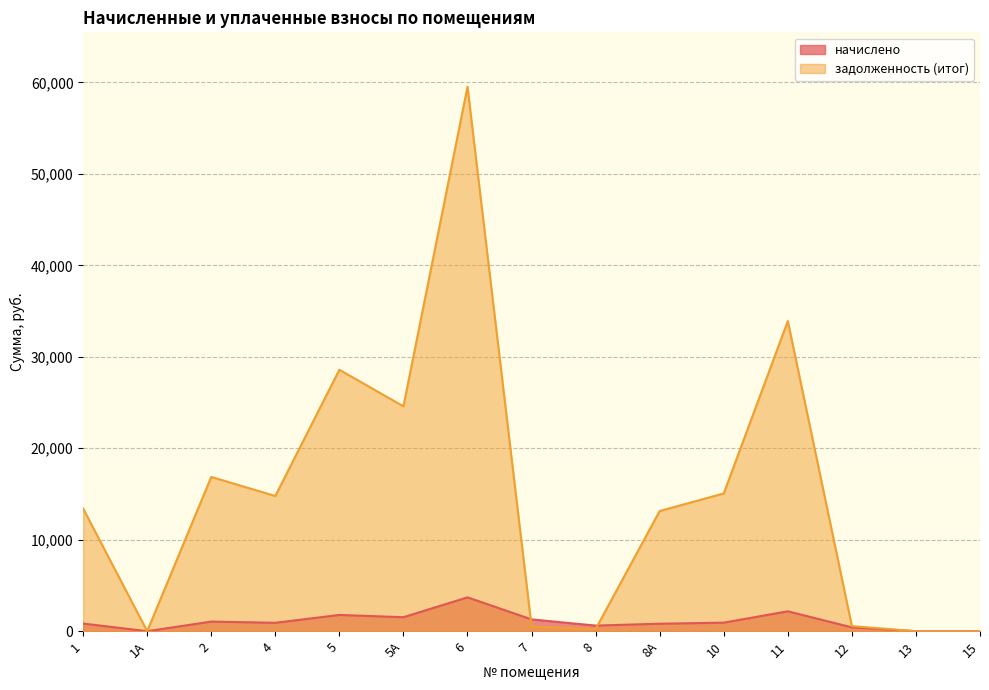

Reading left to right, extract all data points from this chart.

начислено: 833.5	0.0	1047.8	918.5	1775.8	1527.5	3698.0	1289.4	612.4	816.5	935.5	2173.9	416.8	0.0	0.0
задолженность (итог): 13416.7	0.0	16866.7	14785.7	28585.8	24588.2	59526.3	511.0	236.6	13142.9	15059.5	33912.6	554.0	0.0	0.0